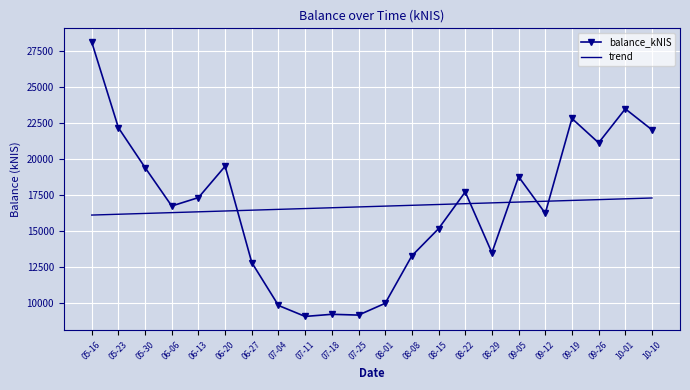

Rank the series at 08-15 from lowest to highest value.

balance_kNIS, trend